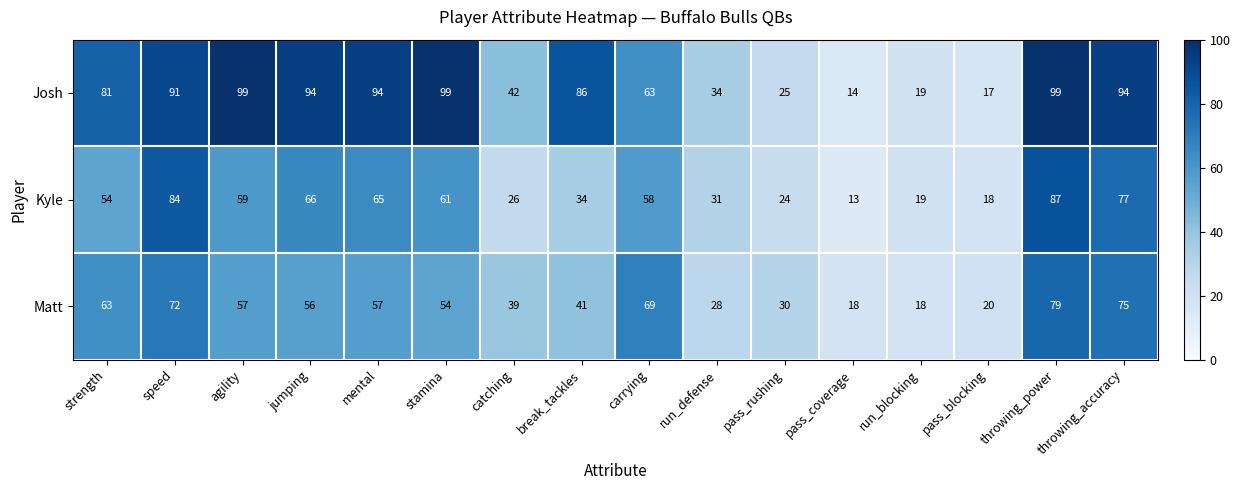

How many values in the Matt series are below 56?

8